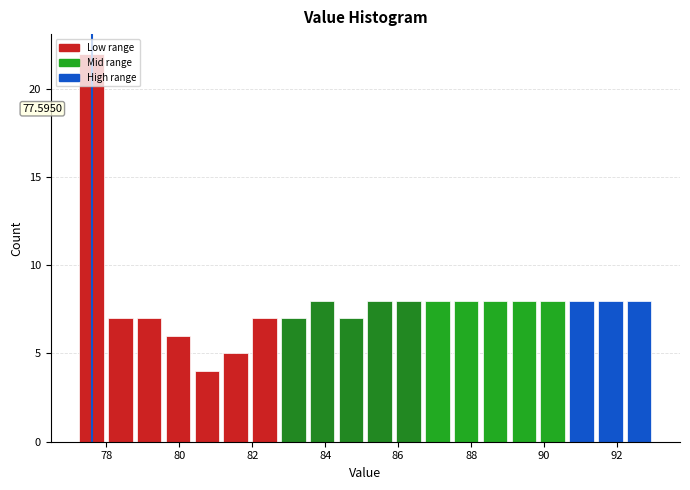

Around what value on the x-axis is the tallest bar? Give the approximate position of its centre, as read against the axis.

77.6